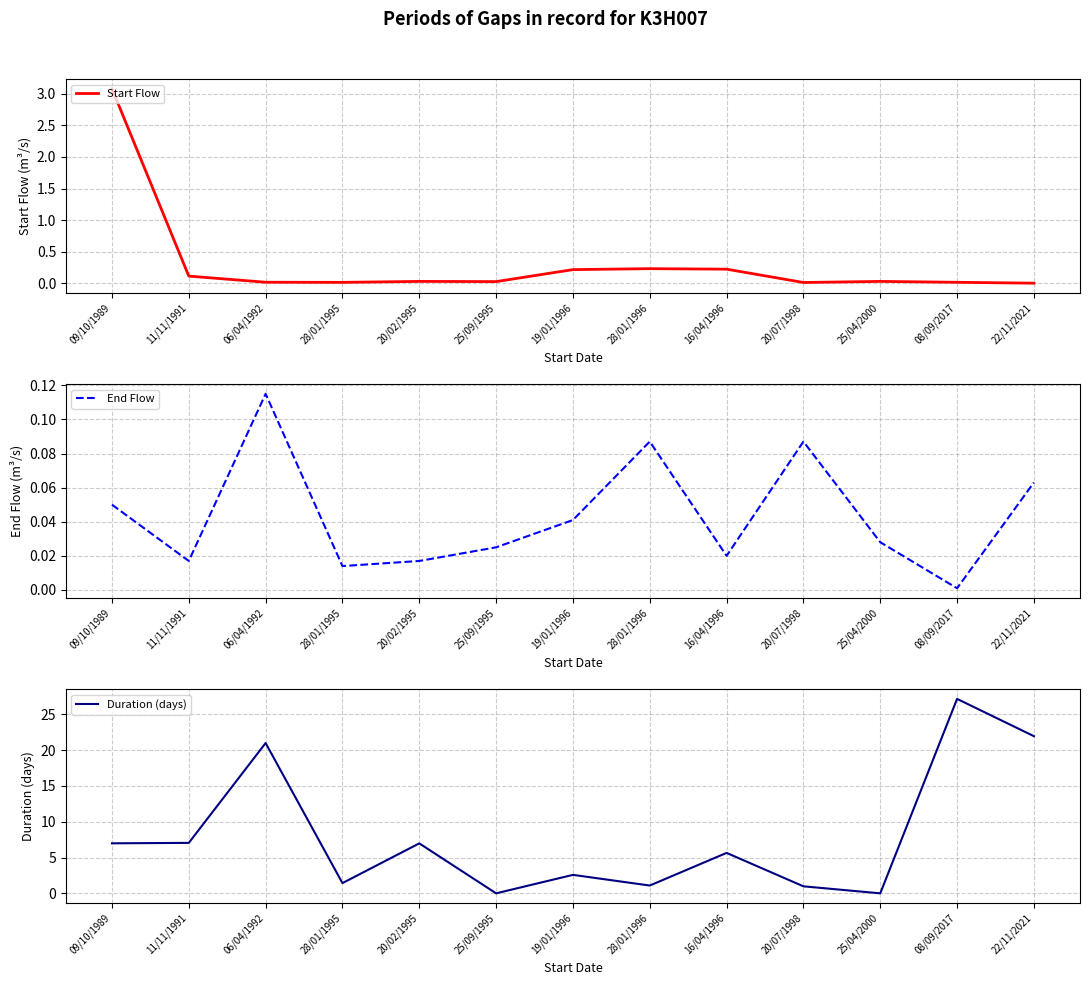

Is it true that Duration (days) equals 9.6 at 22/11/2021?

False